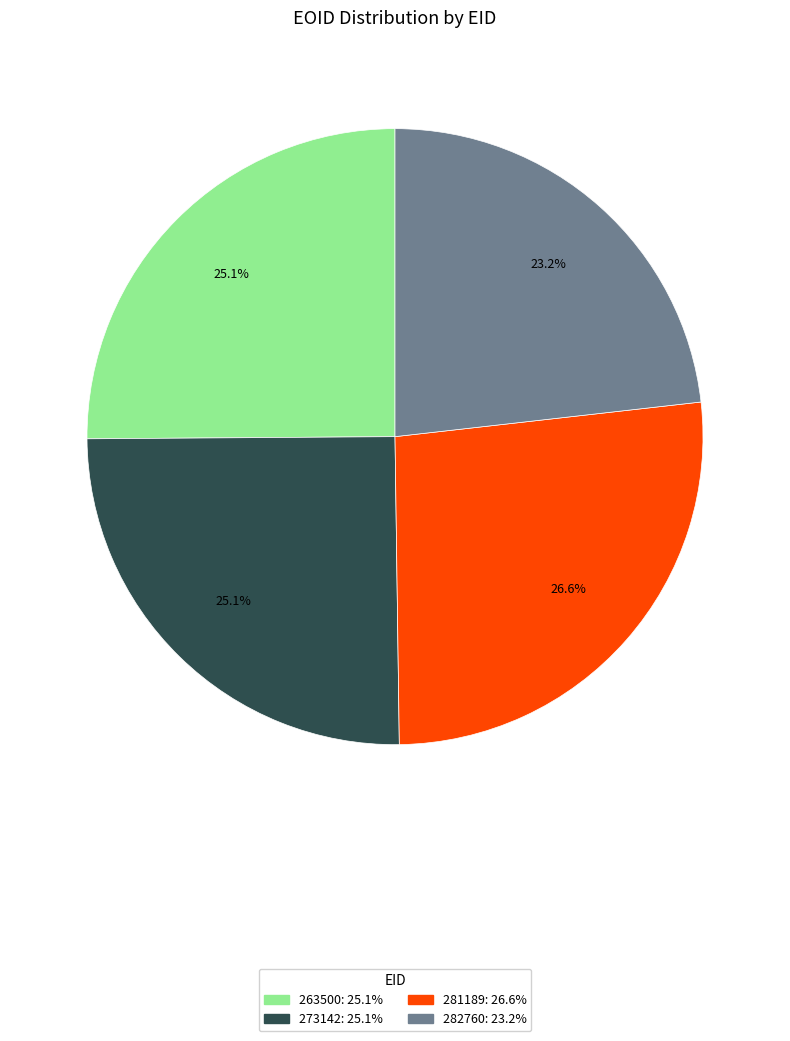

To the nearest percent, what portion does 282760 represent?

23%